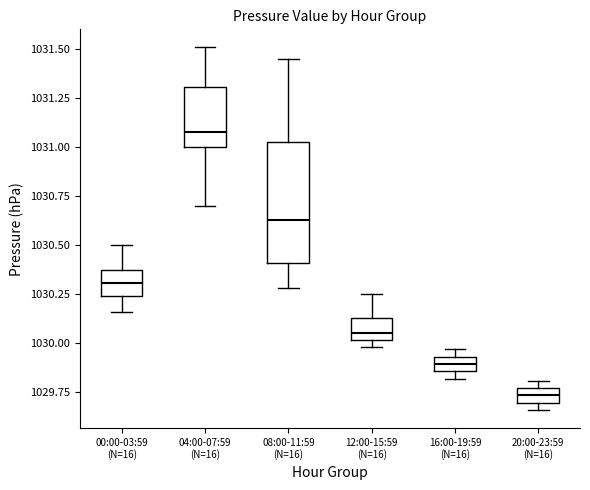

Which box's median line is the lowest?

20:00-23:59 (N=16)